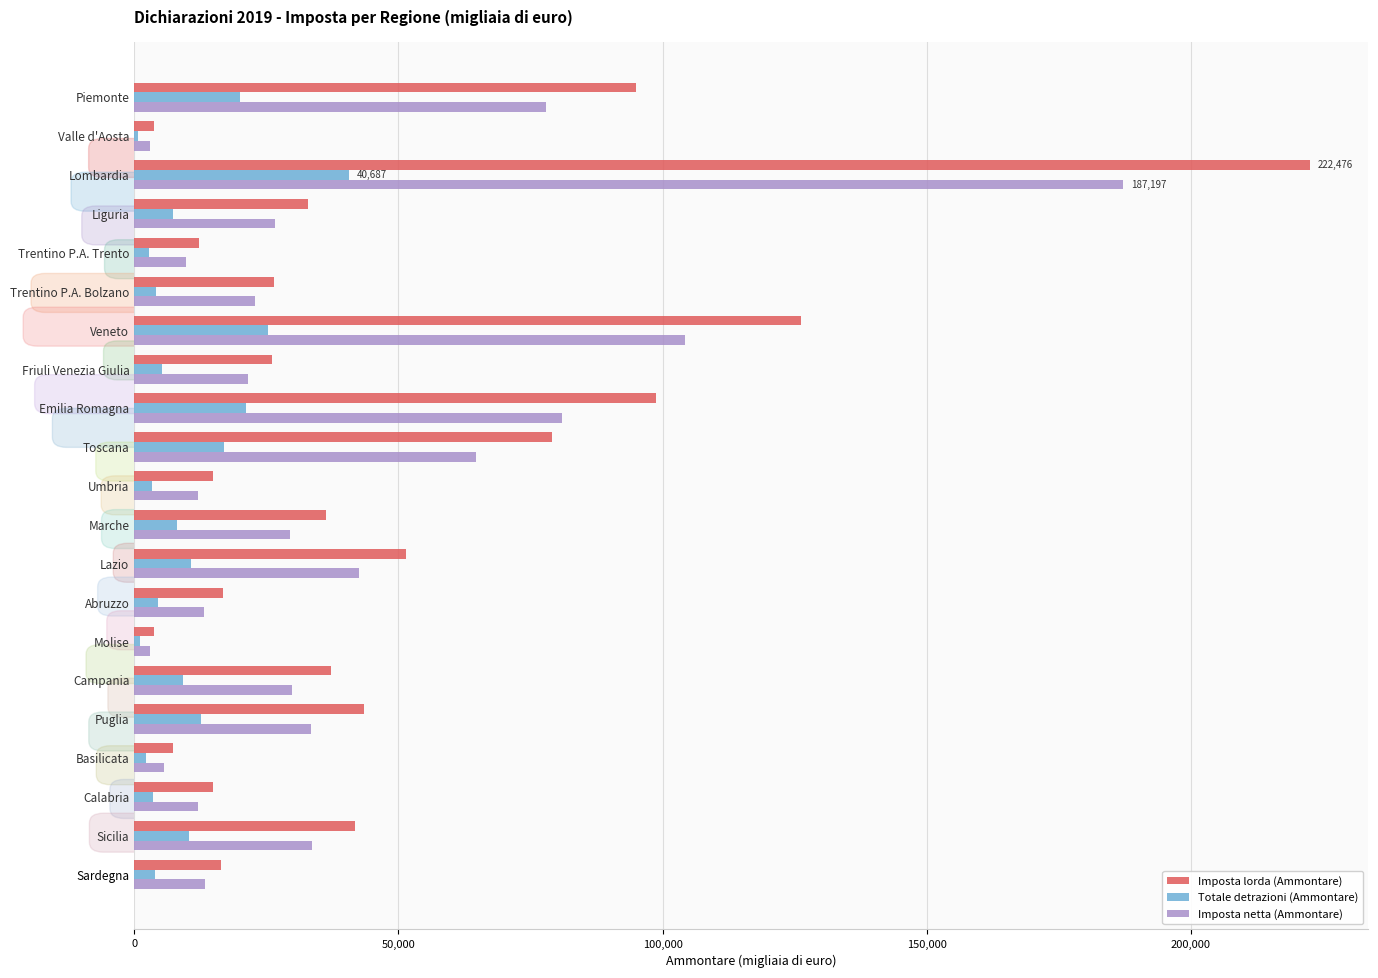

What is the total value across all series at Sicilia?

85856